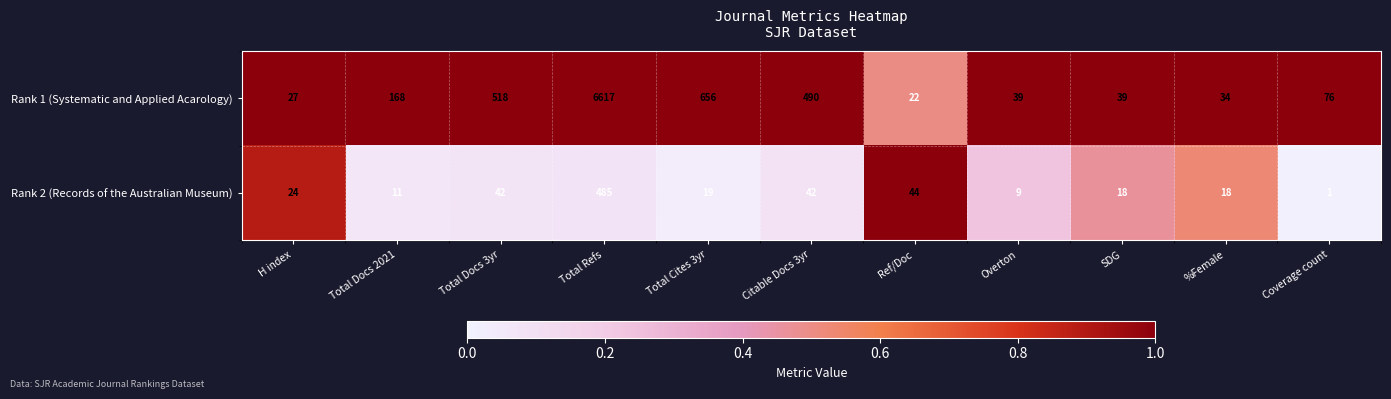

What is the maximum value shown in the chart?

6617